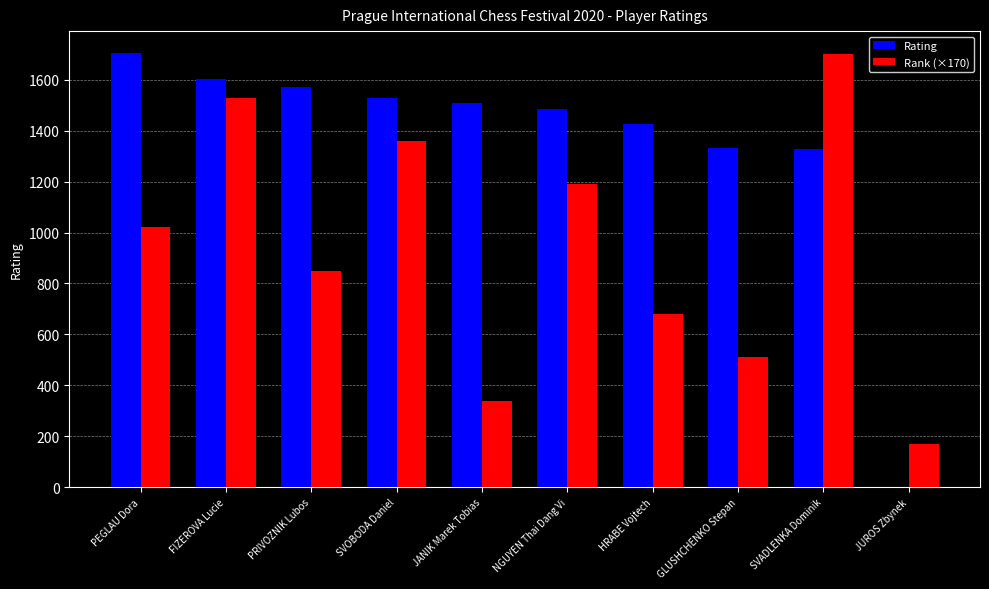

What are all the series names shown in the legend?

Rating, Rank (×170)